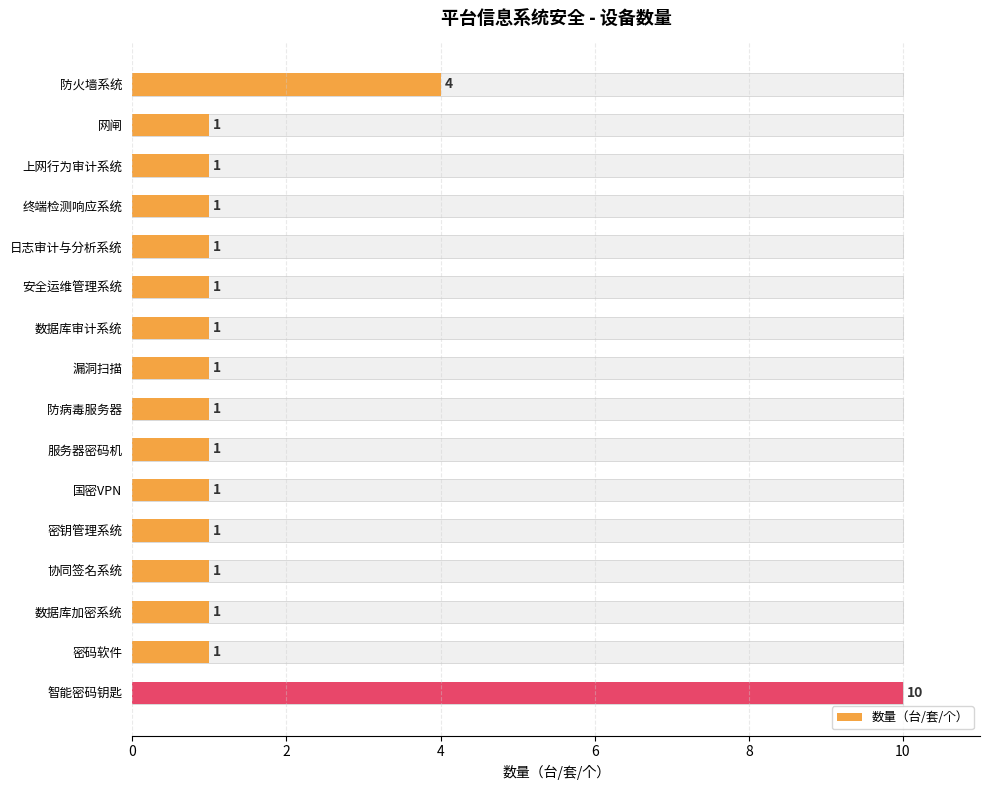

What is the average value?

2